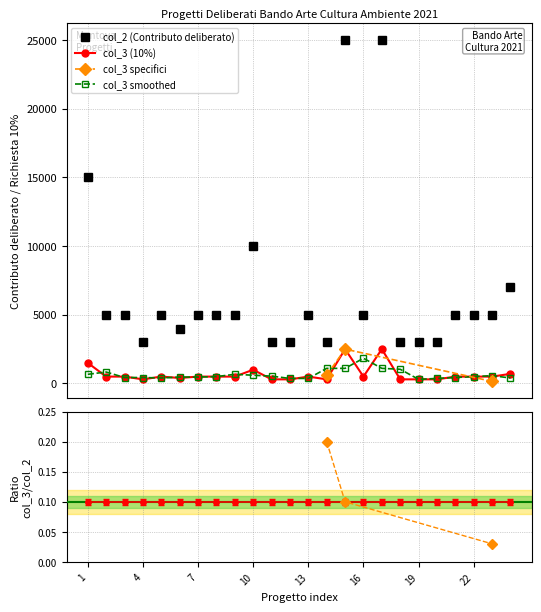

What is the value of the col_2 point at the 3rd from the left?

5000